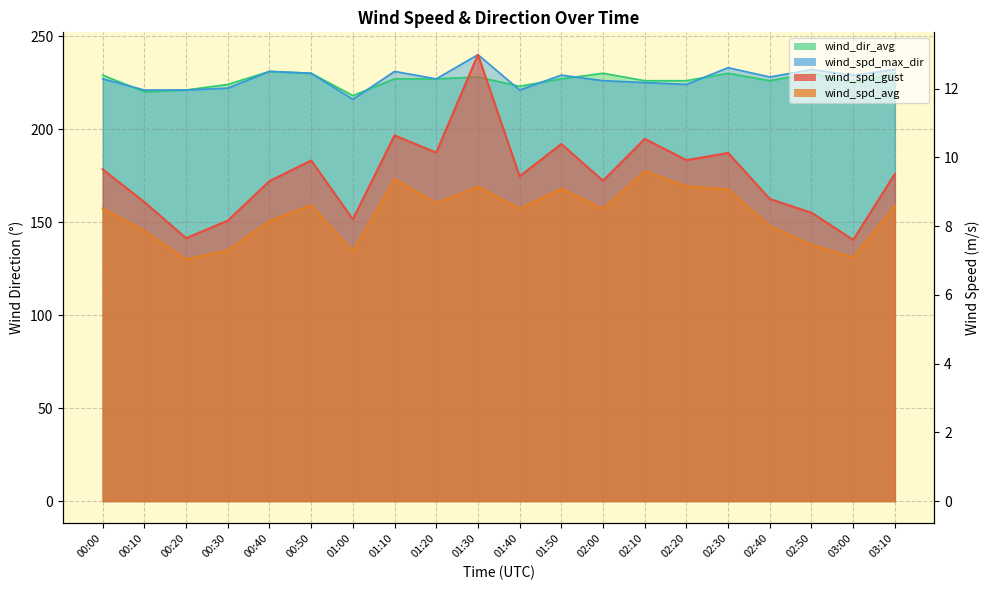

How many lines are shown in the chart?

4